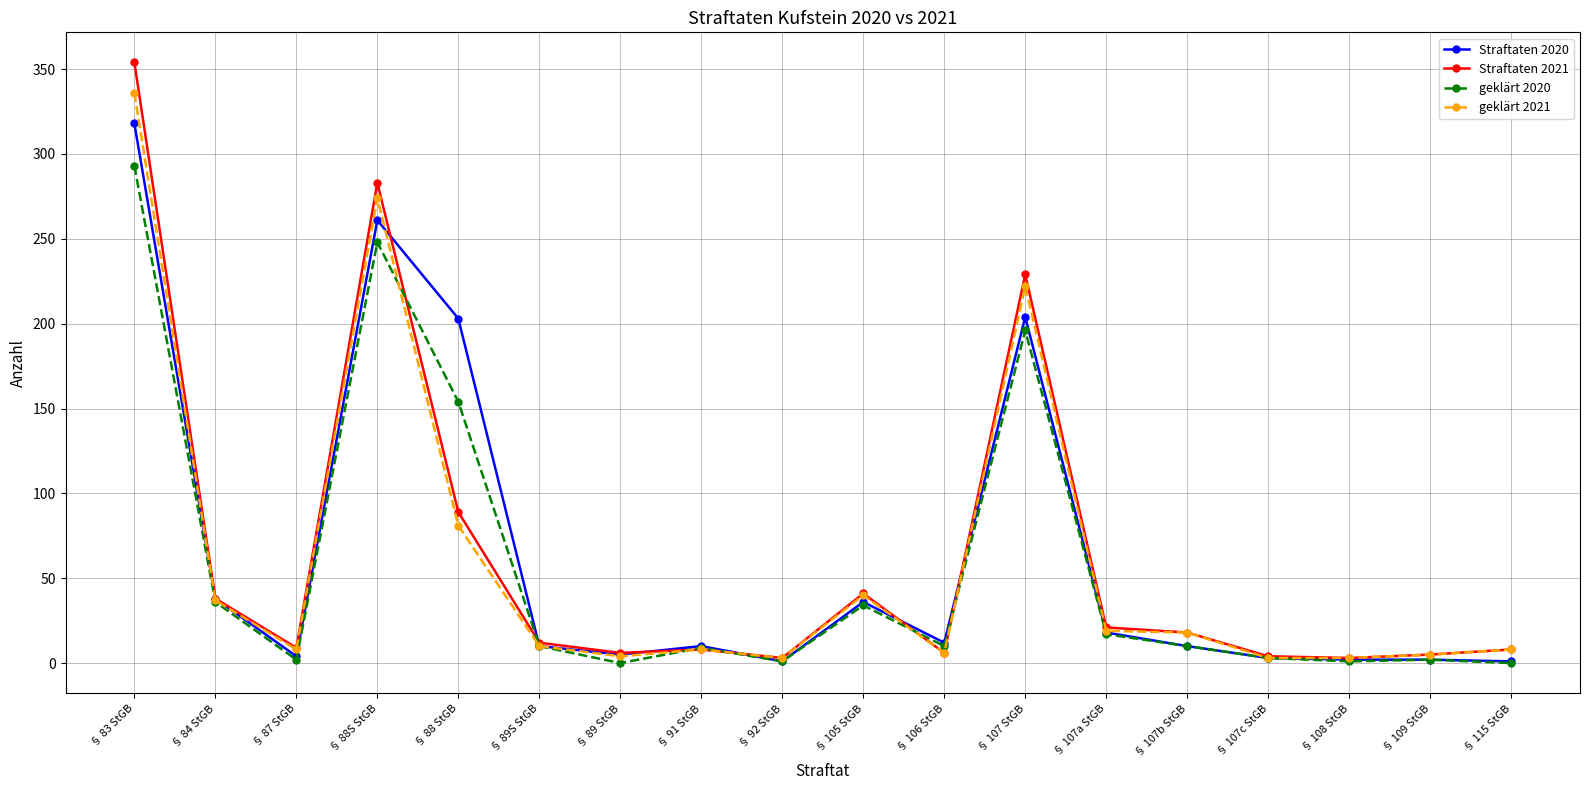

What is the maximum value shown in the chart?

354